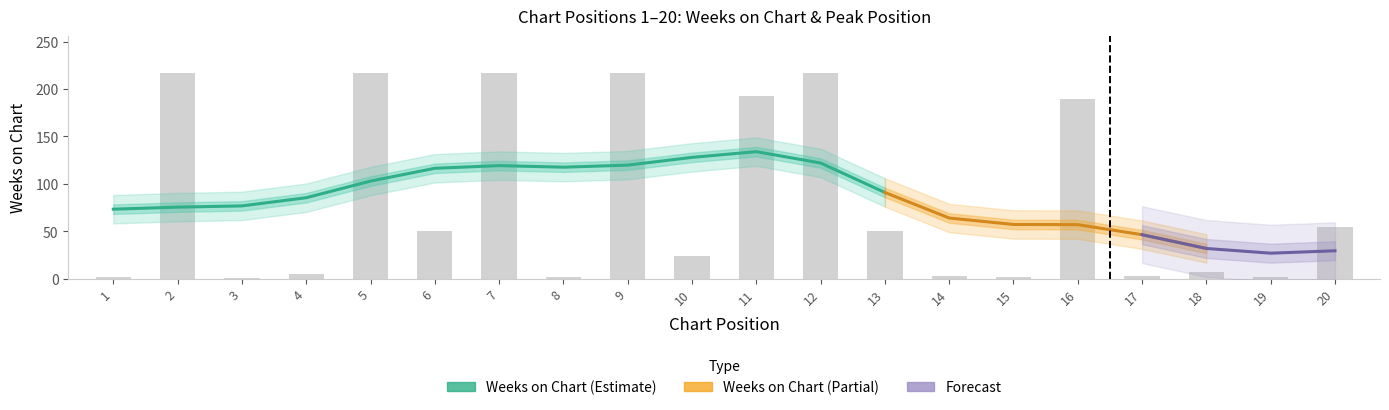

Reading right to left, transcribe all the data shown in this chart.

20=54	19=2	18=7	17=3	16=190	15=2	14=3	13=50	12=217	11=193	10=24	9=217	8=2	7=217	6=50	5=217	4=5	3=1	2=217	1=2